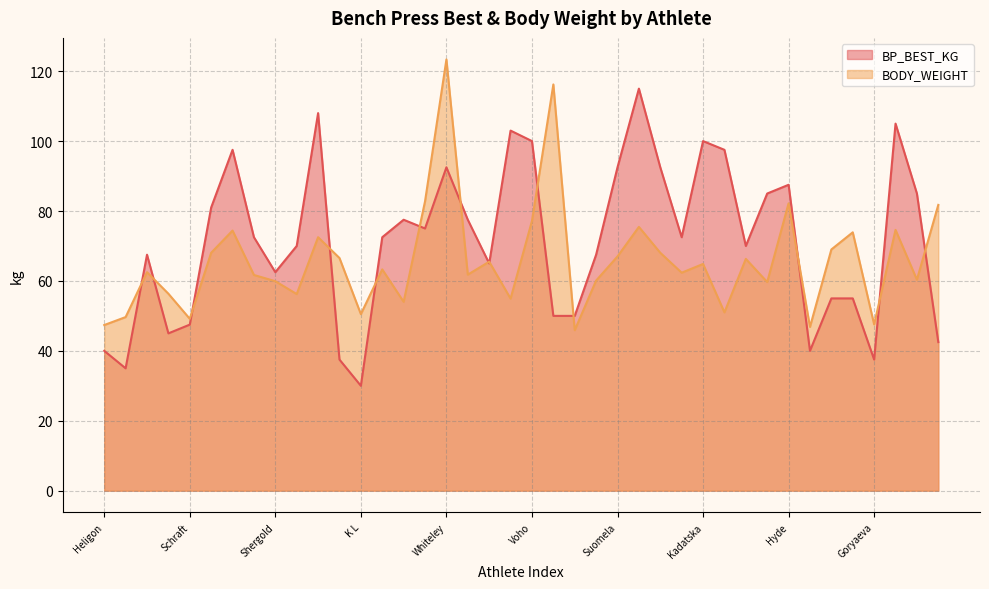

What value does the BP_BEST_KG series have at Schraft?

47.5